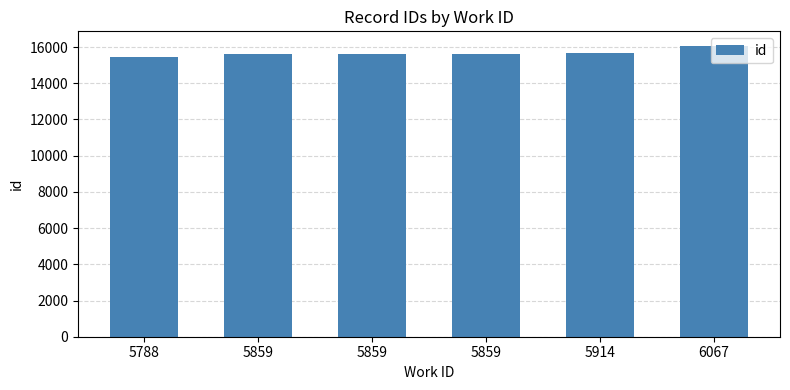

How many values are below 15603?

3